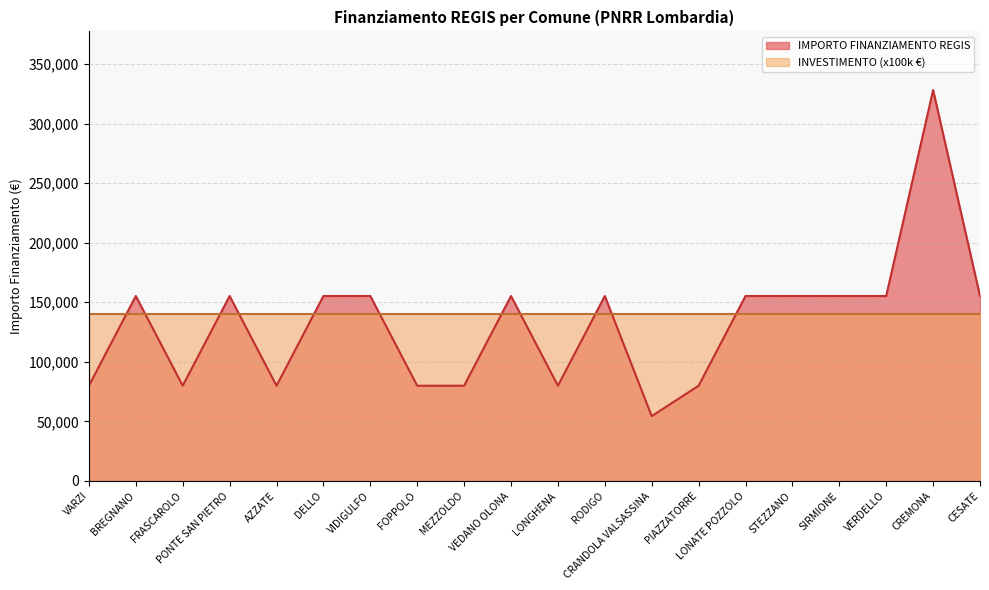

Does the chart have visible grid lines?

Yes